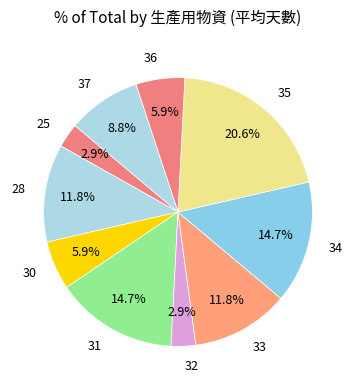

How many segments does this pie chart have?

10